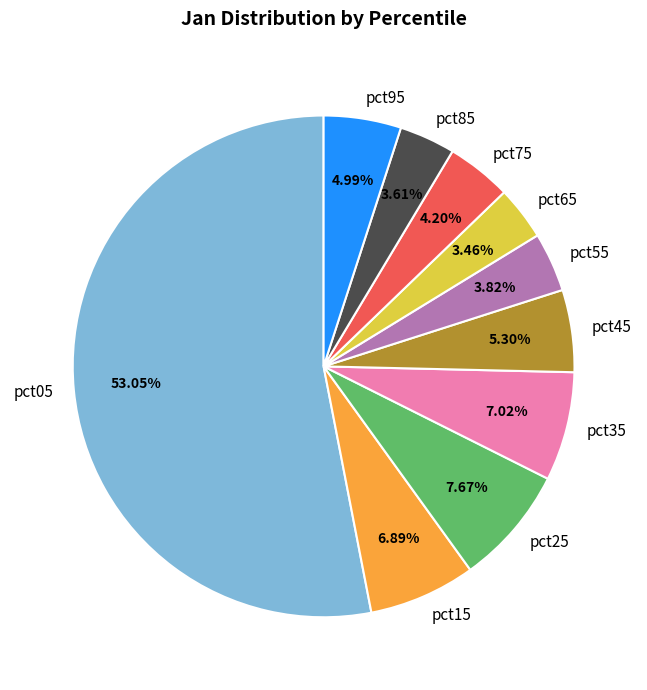

Does any single category account for the majority?

Yes